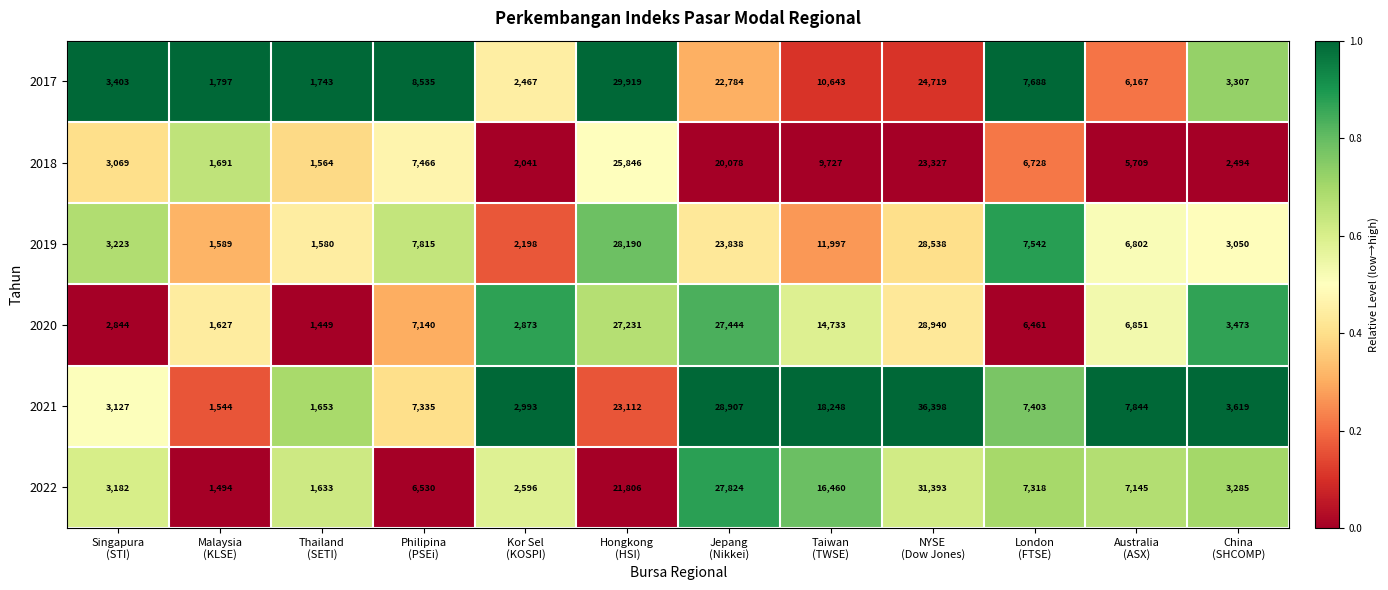

What is the difference between the maximum and second lowest values in the 2022 series?

29760